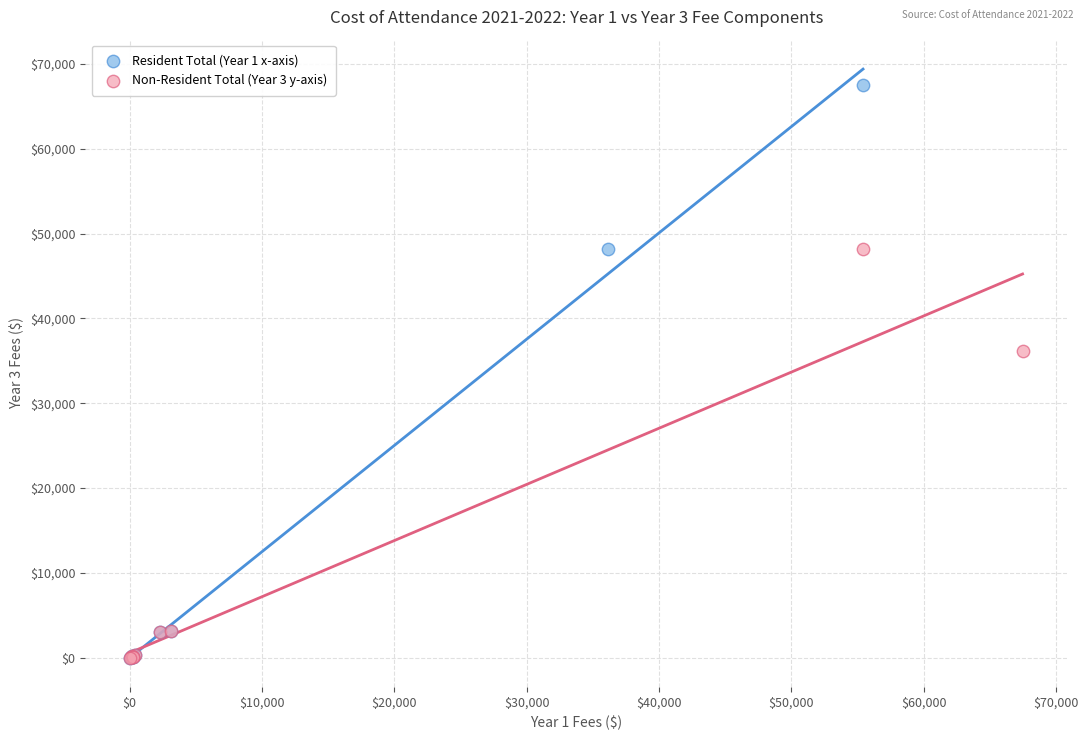

What are all the series names shown in the legend?

Resident Total (Year 1 x-axis), Non-Resident Total (Year 3 y-axis)